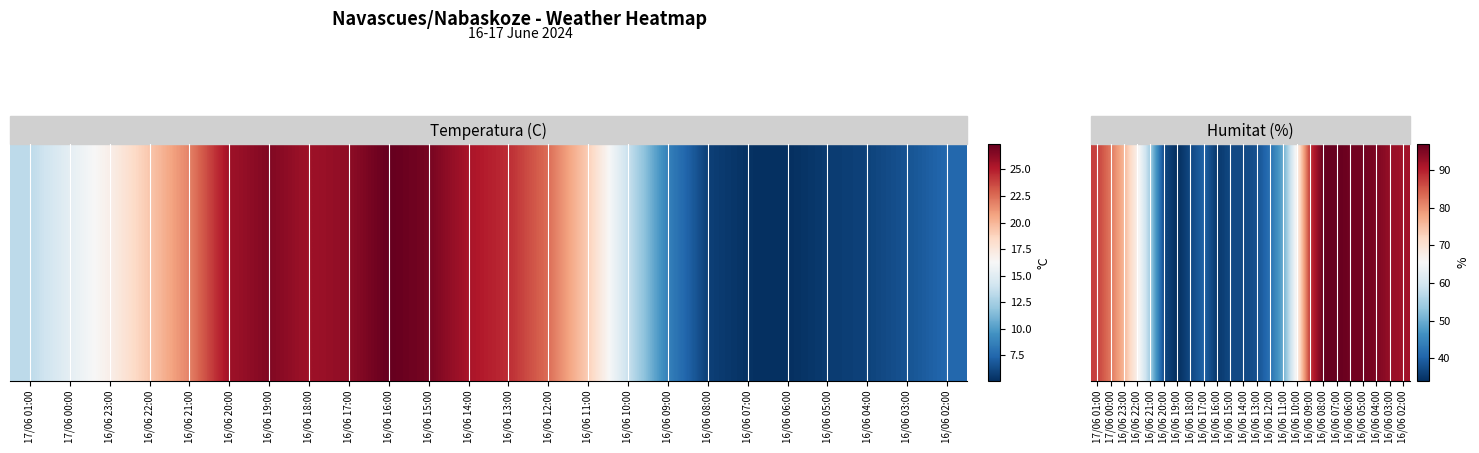

True or false: the data shows 92 at 16/06 02:00.

True